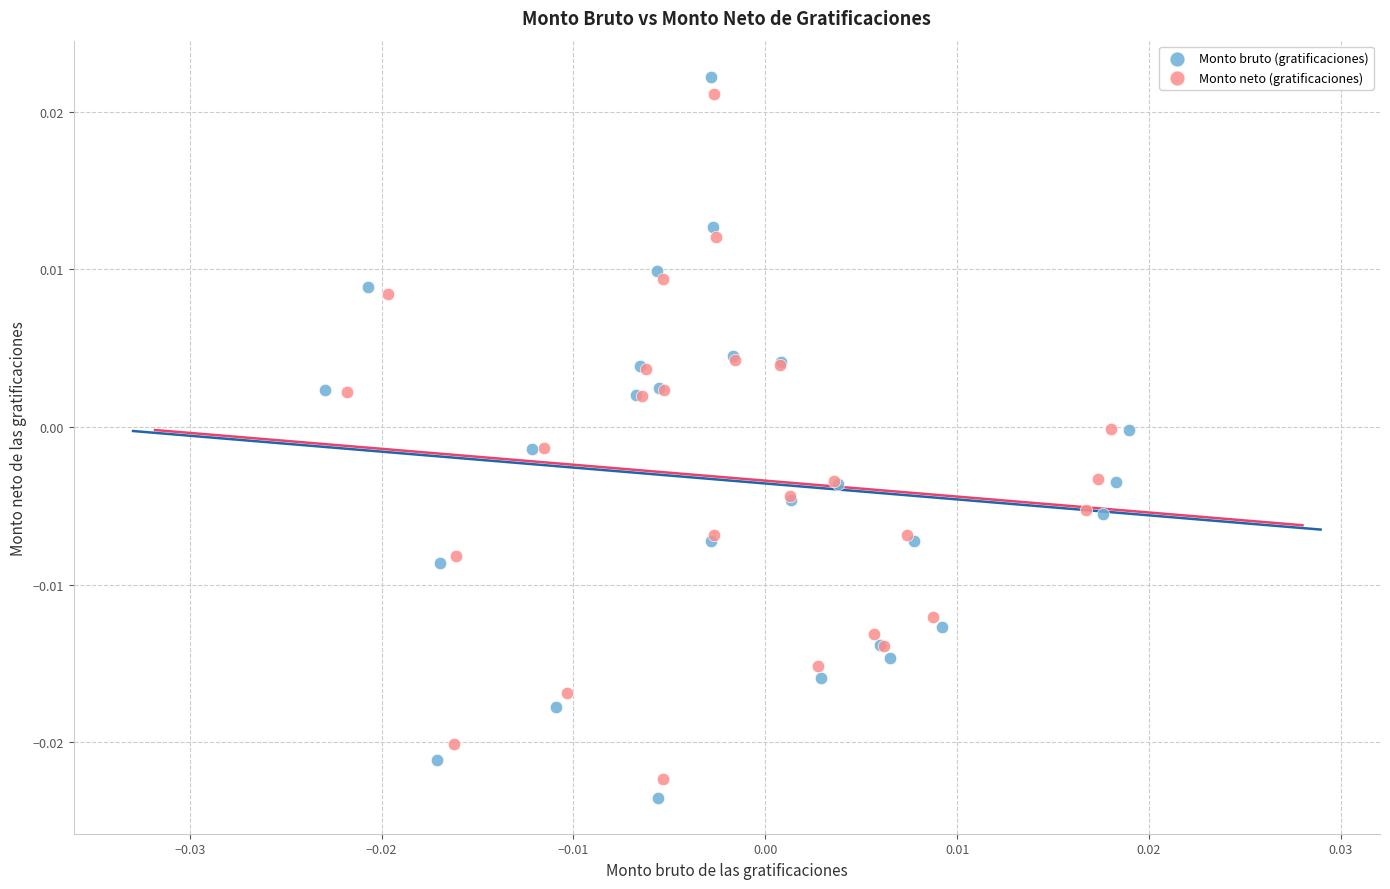

Which series has the largest Y range (max minus min)?

Monto bruto (gratificaciones)